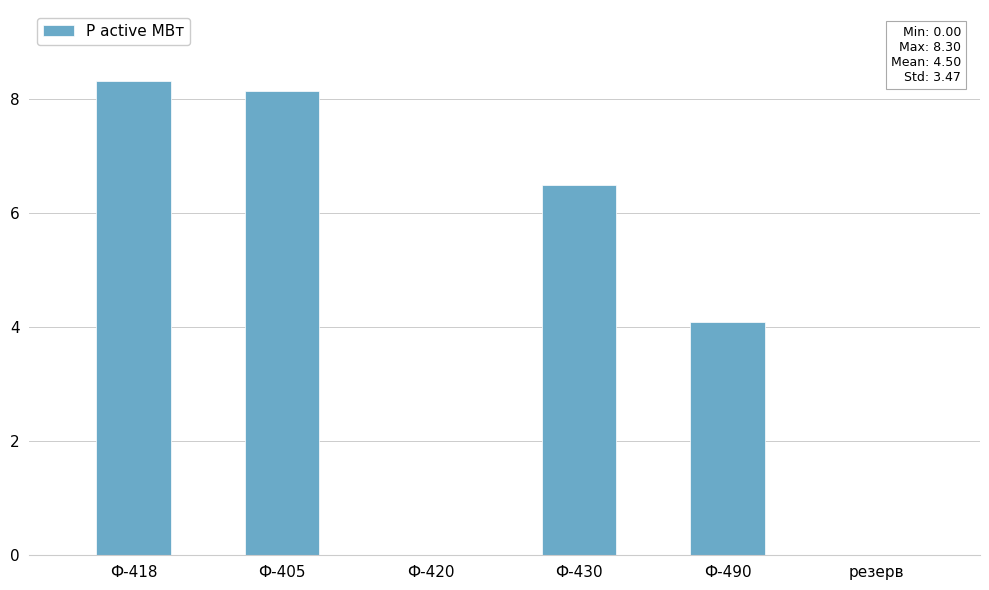

What is the sum of the values at Ф-490 and Ф-418?

12.4